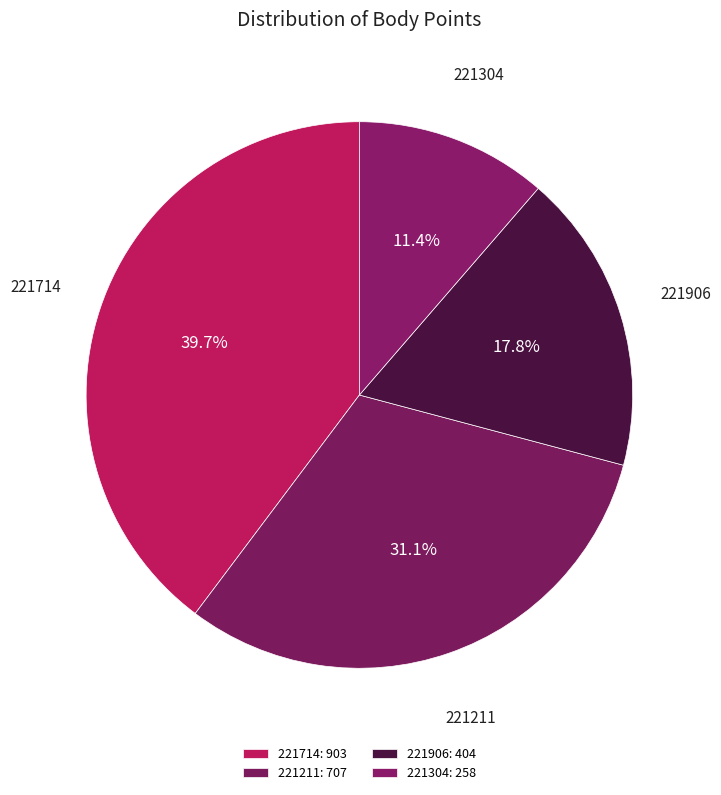

Is it true that 221304 is 11% of the pie?

True